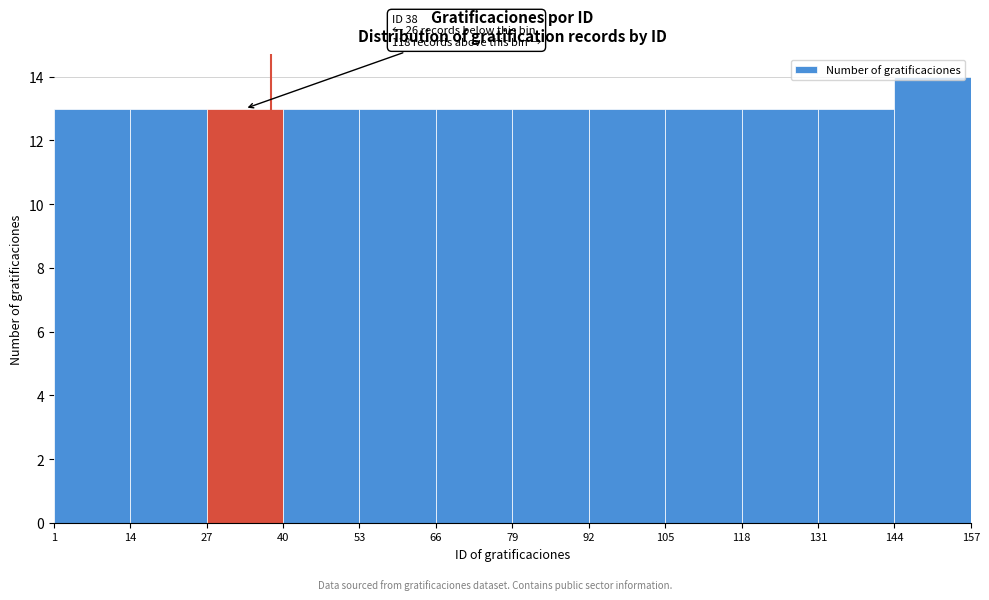

Which range on the x-axis has the tallest bar?

144 to 157